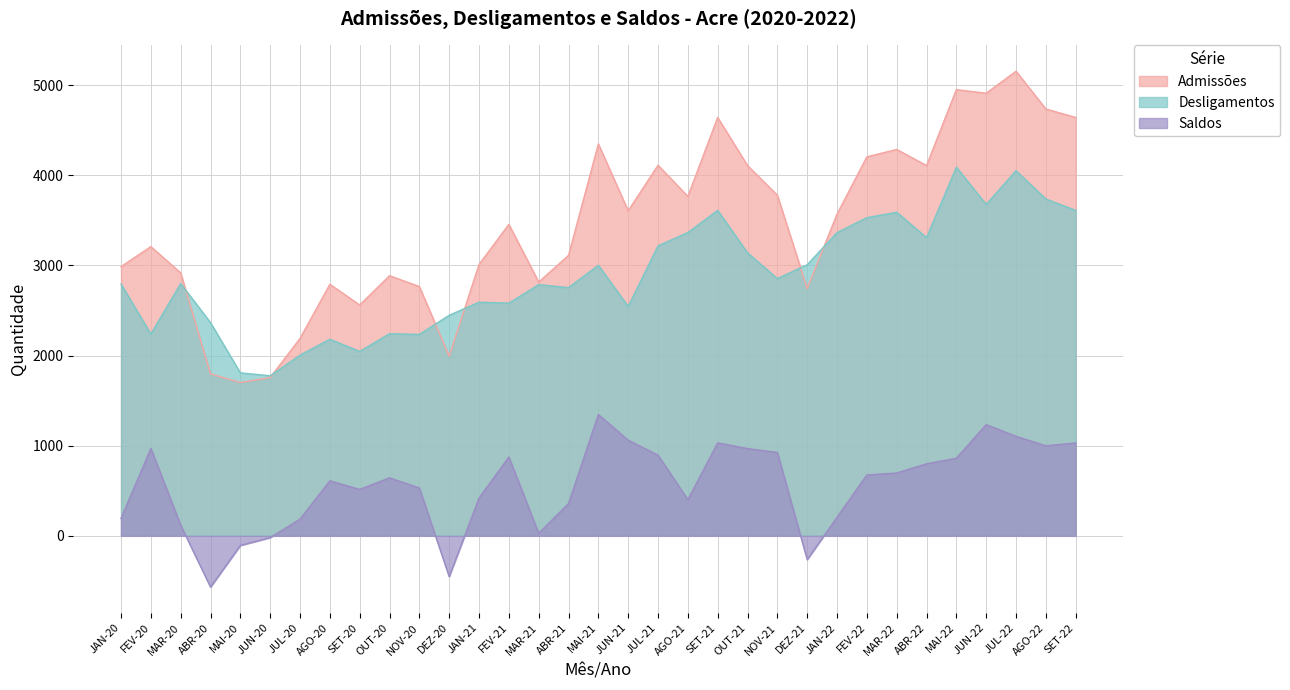

What is the sum of all Desligamentos values?

95354